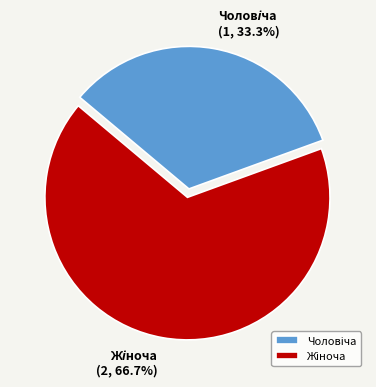

Does any single category account for the majority?

Yes